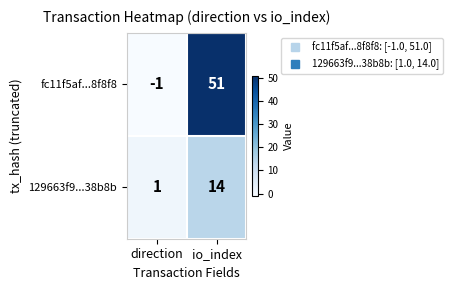

What is the difference between the 129663f9...38b8b values at direction and io_index?

13